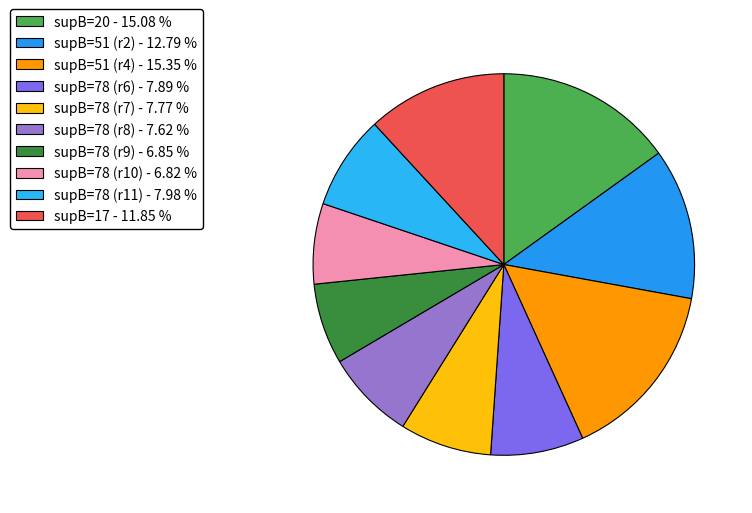

Is there a majority slice in this chart?

No